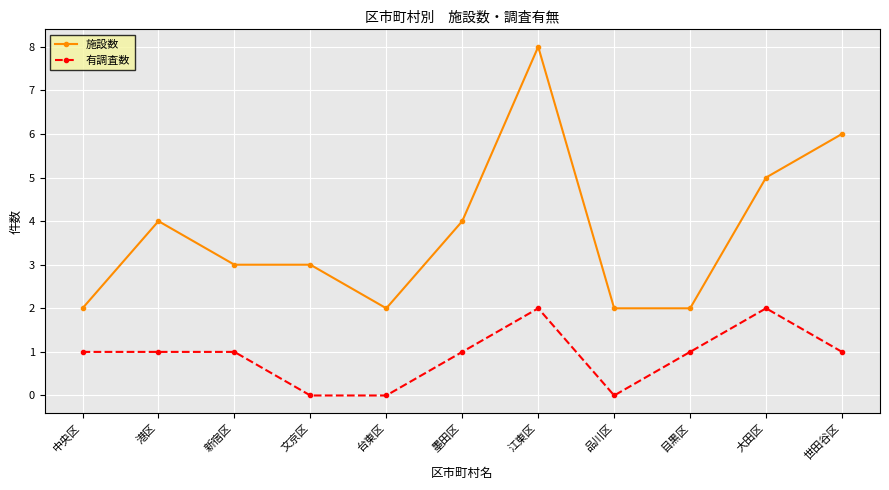

What is the sum of all 有調査数 values?

10